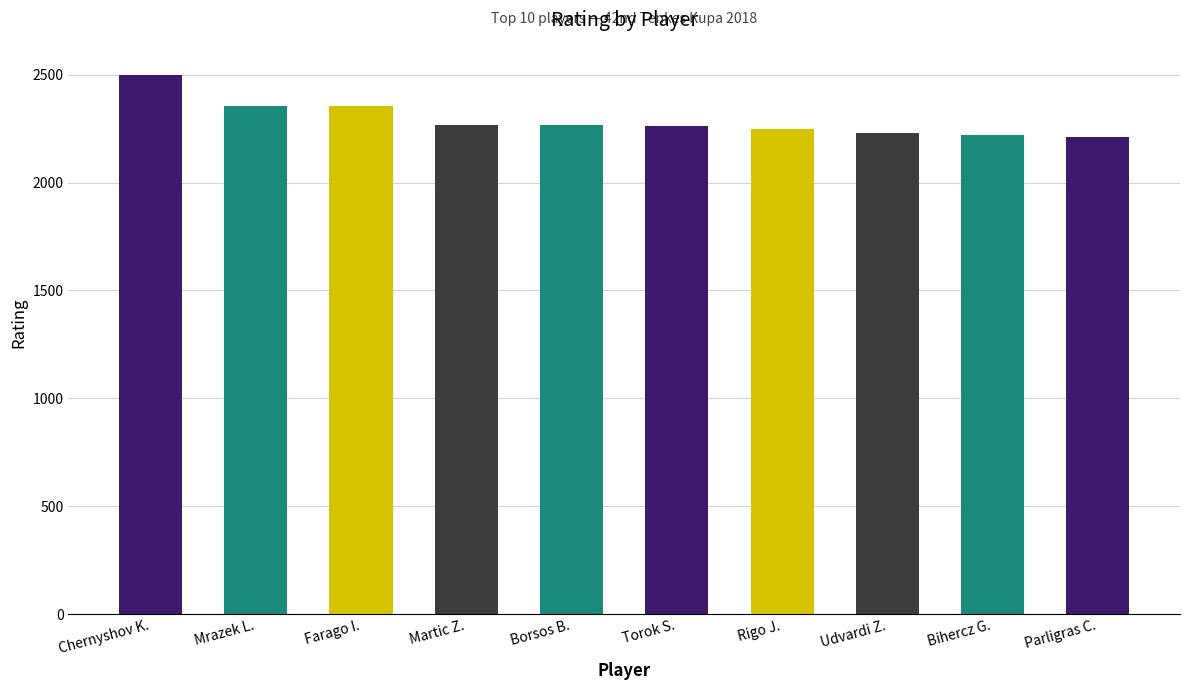

Which category has the highest value across all series?

Chernyshov K.